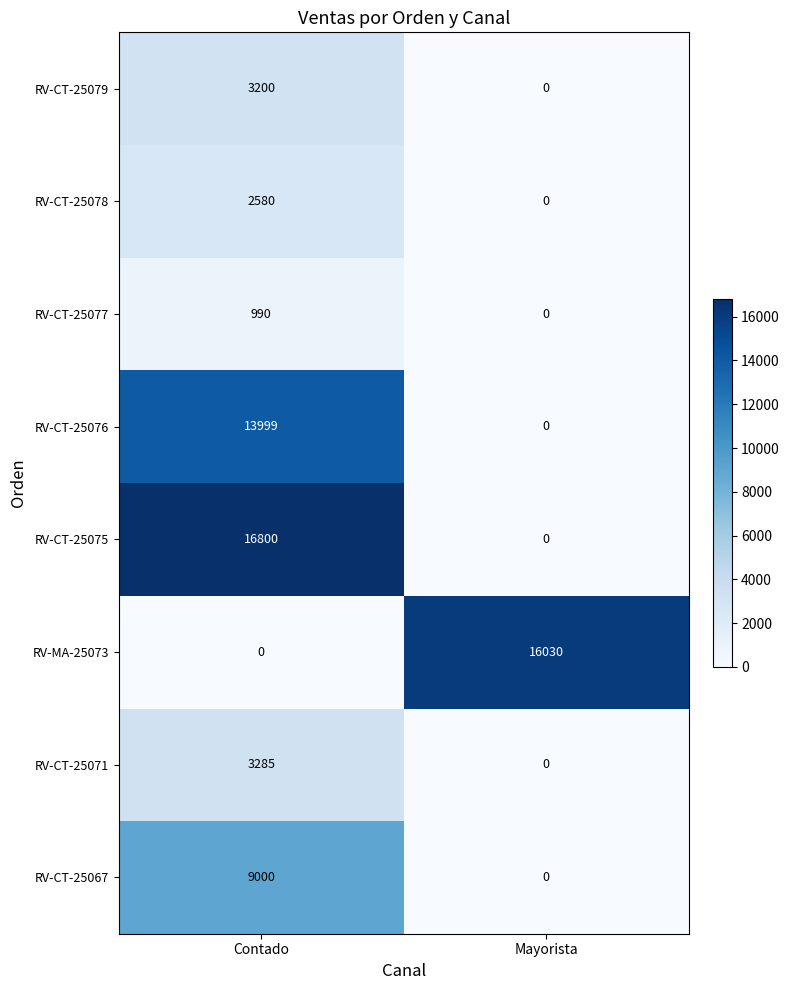

Is it true that RV-MA-25073 equals 6175 at Contado?

False